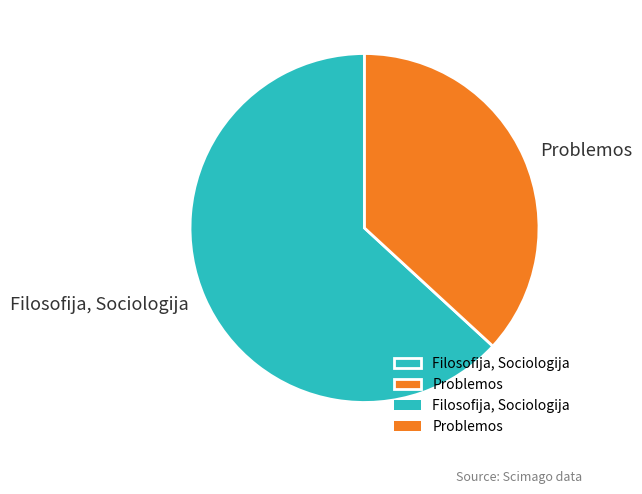

Do Problemos and Filosofija, Sociologija together represent more than half of the pie?

Yes